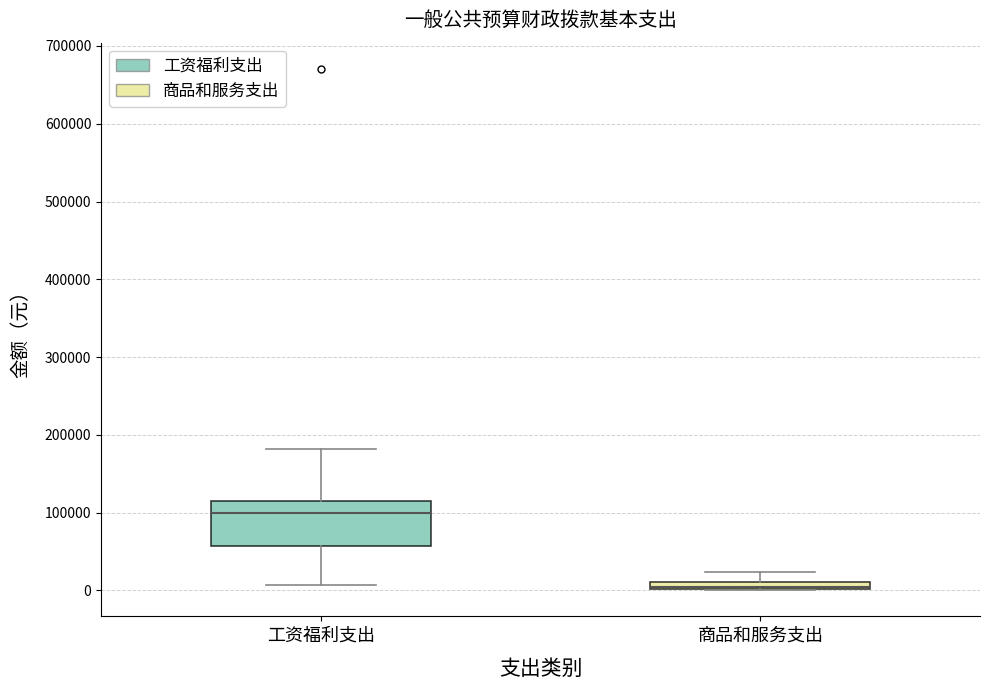

Where is the upper edge of the box for 工资福利支出 on the y-axis? The values are not printed on the chart, so give them approximately, as read against the axis.

120000